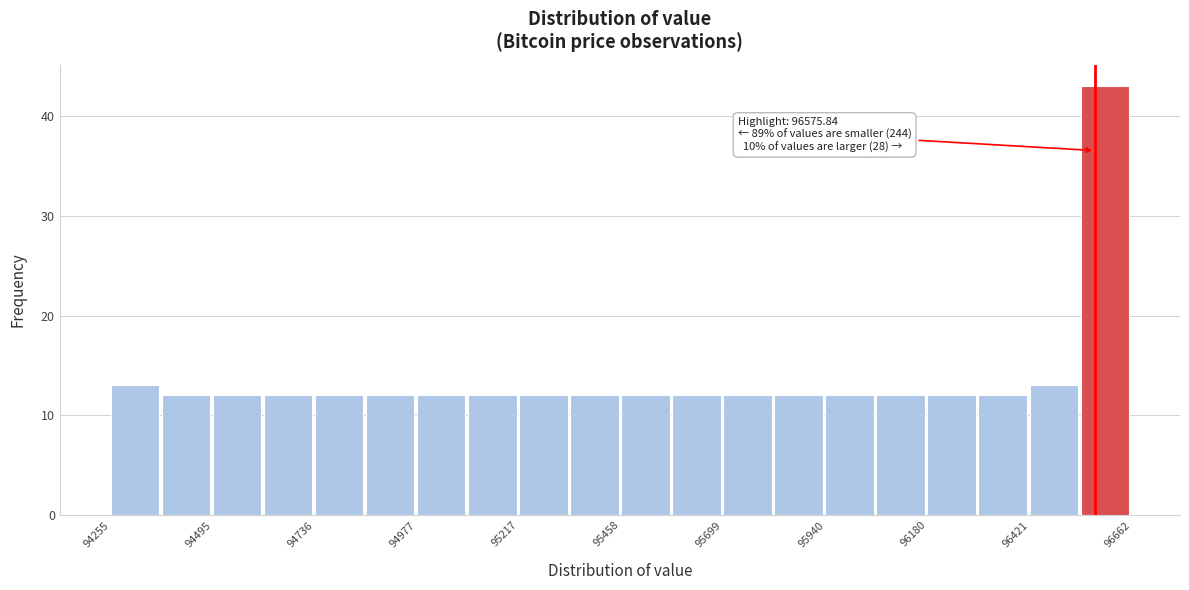

Around what value on the x-axis is the tallest bar? Give the approximate position of its centre, as read against the axis.

96600